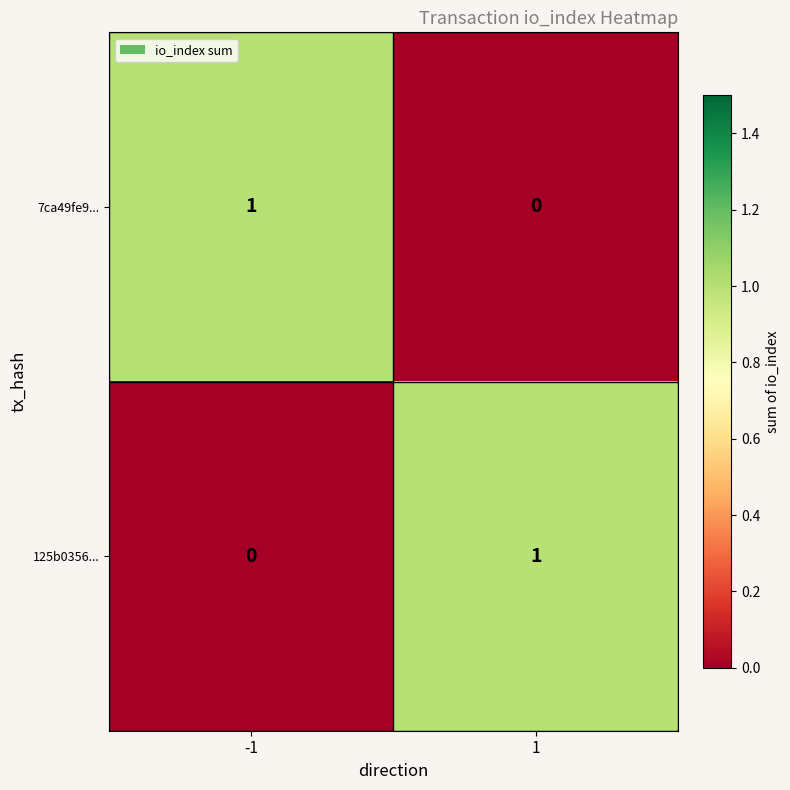

Is the value of 7ca49fe9... at 1 greater than the value of 125b0356... at 1?

No